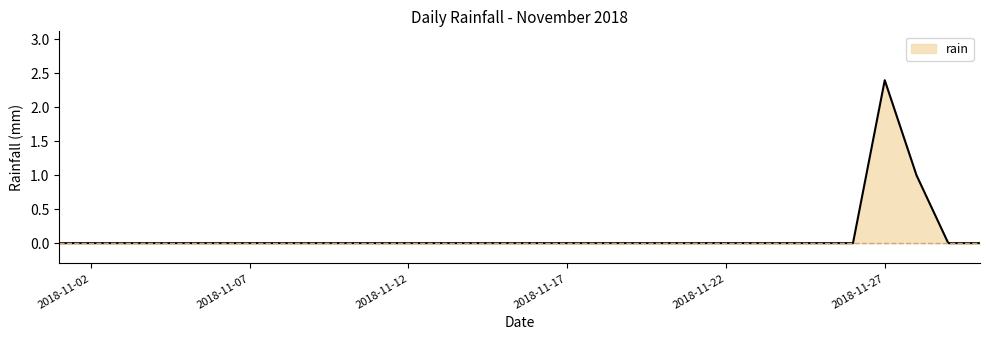

How many distinct data groups are displayed?

1